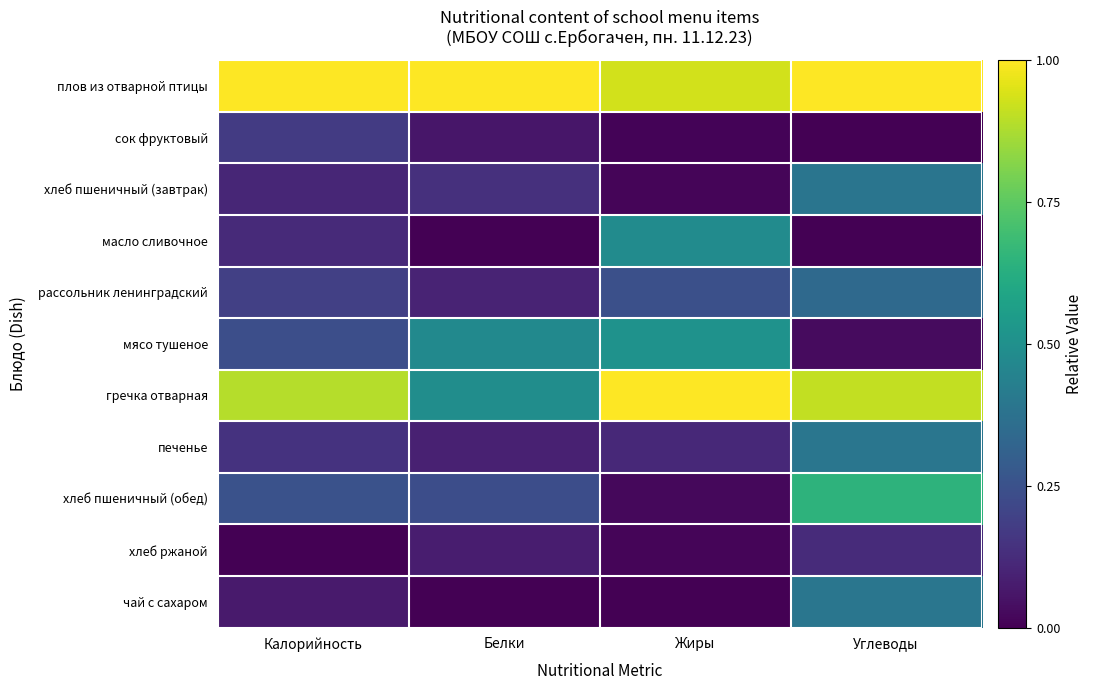

Between Калорийность and Жиры, which is larger?

Калорийность